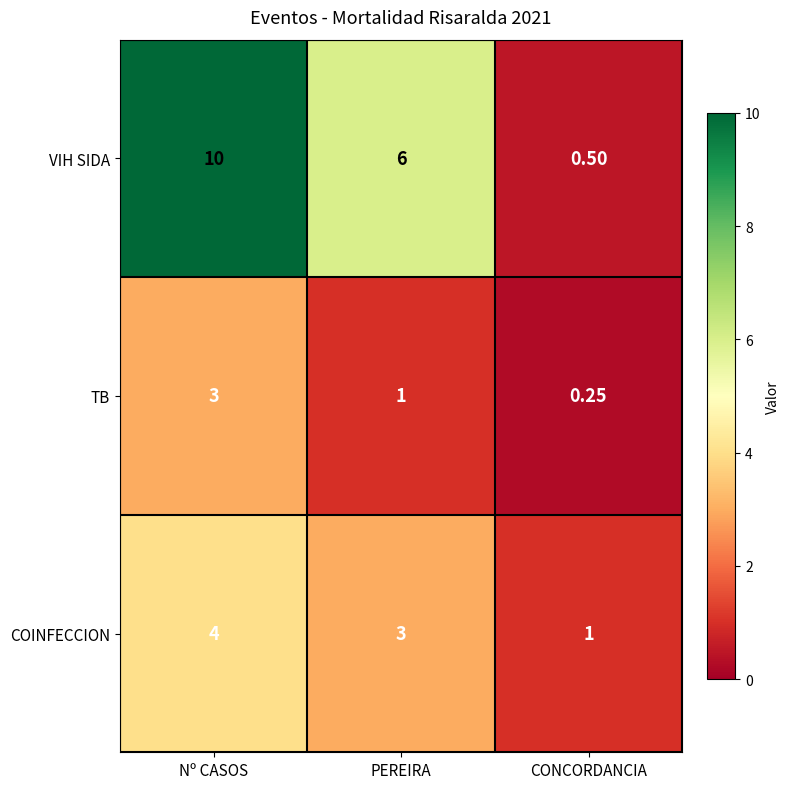

Which label corresponds to the smallest value in the chart?

CONCORDANCIA